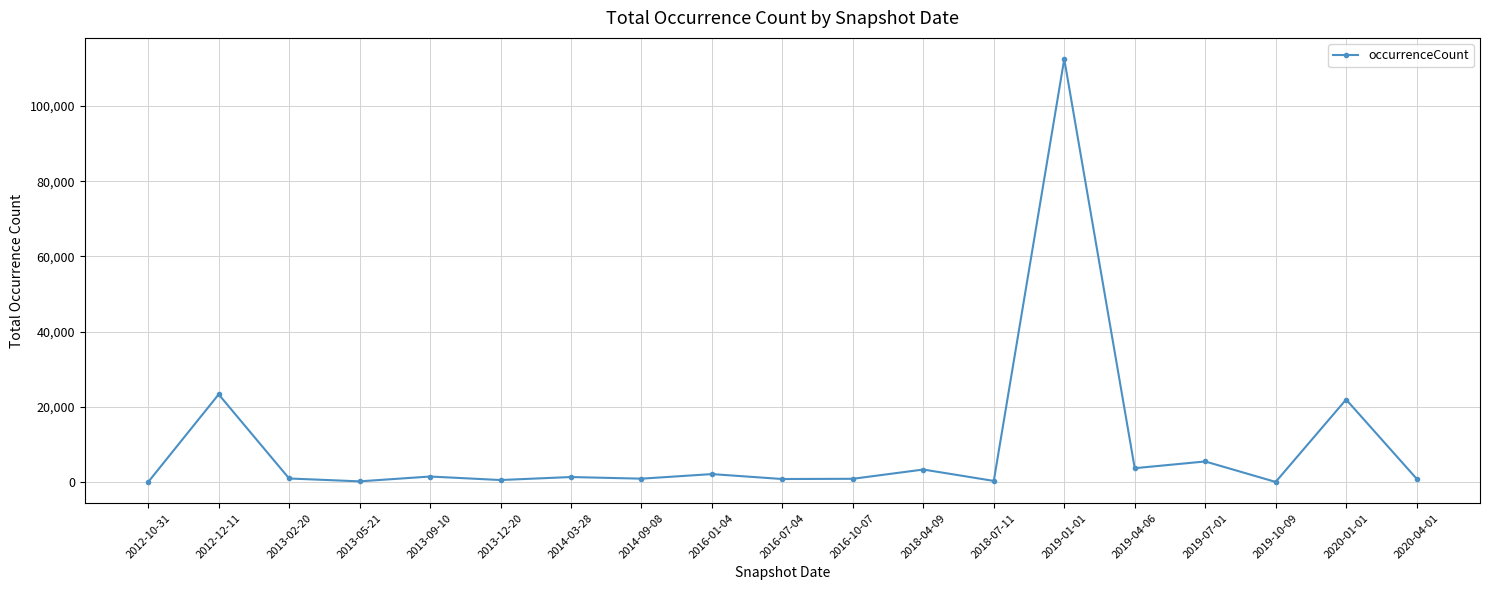

Which label corresponds to the largest value in the chart?

2019-01-01